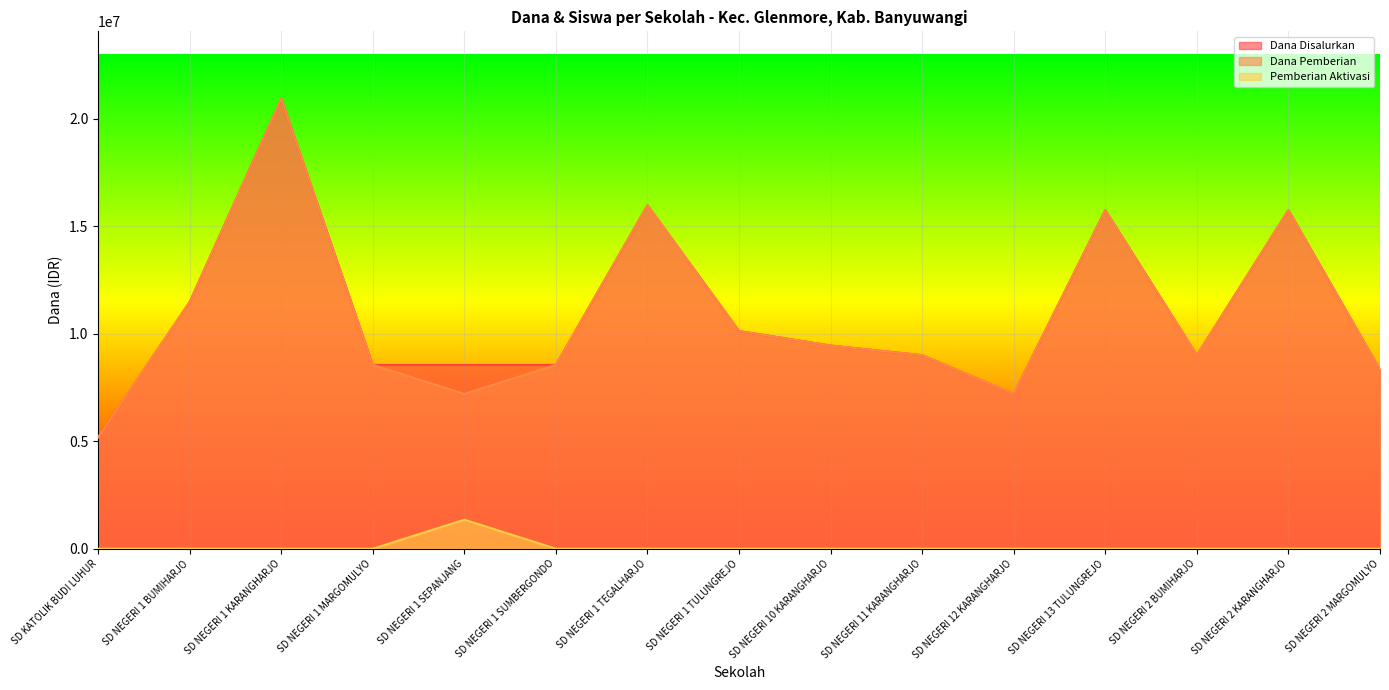

What is the maximum value for Dana Disalurkan?

20925000